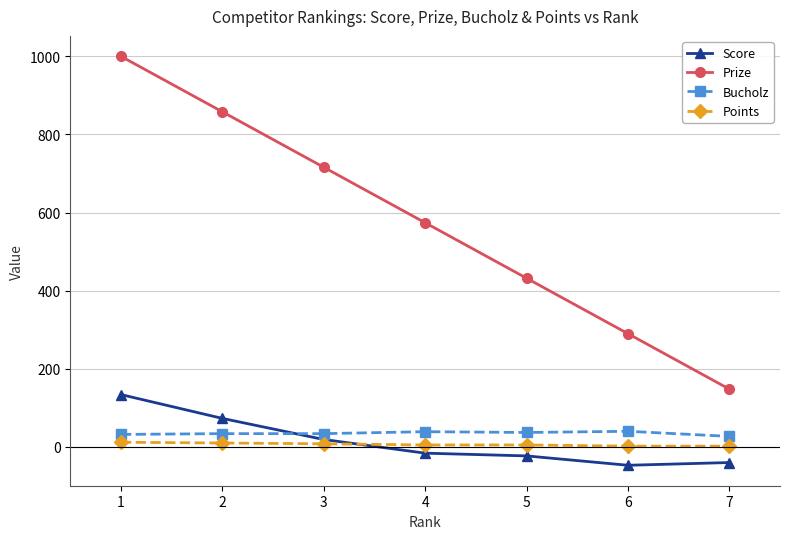

How many values in Score are above zero?

3